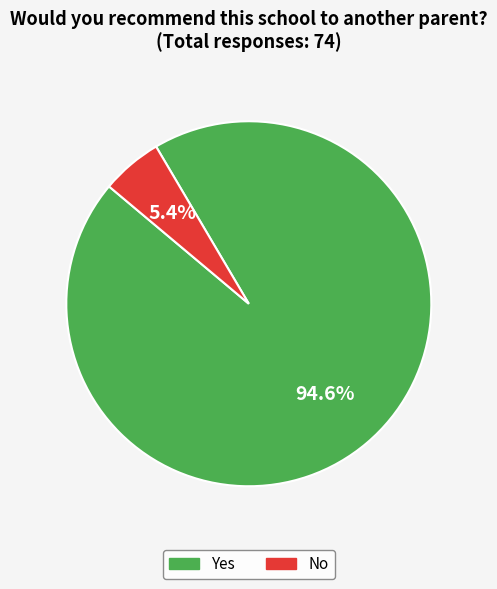

What percentage is the No slice, to the nearest percent?

5%